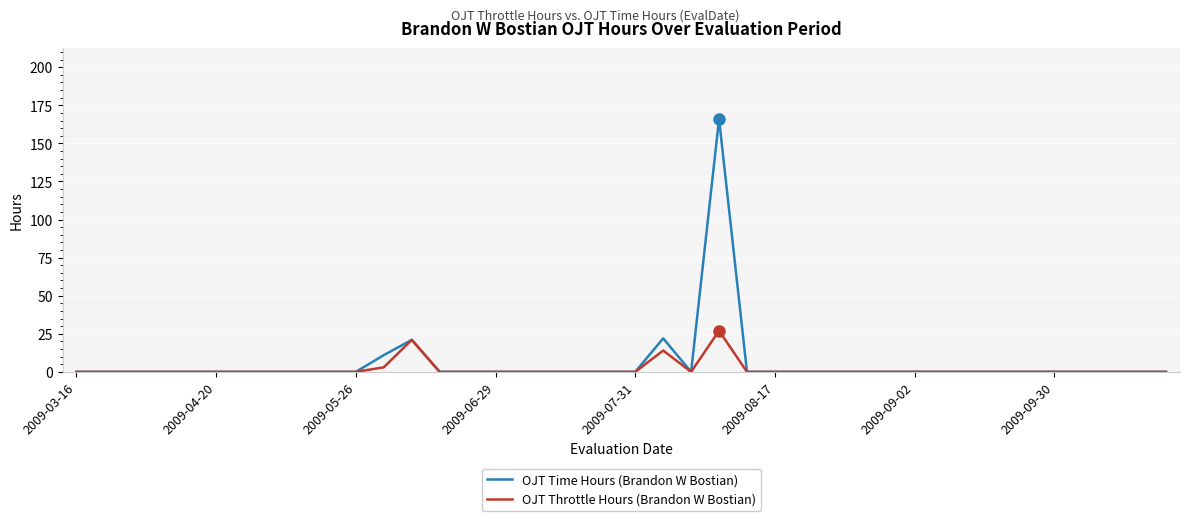

Rank the series by their maximum value, from highest to lowest.

OJT Time Hours (Brandon W Bostian), OJT Throttle Hours (Brandon W Bostian)